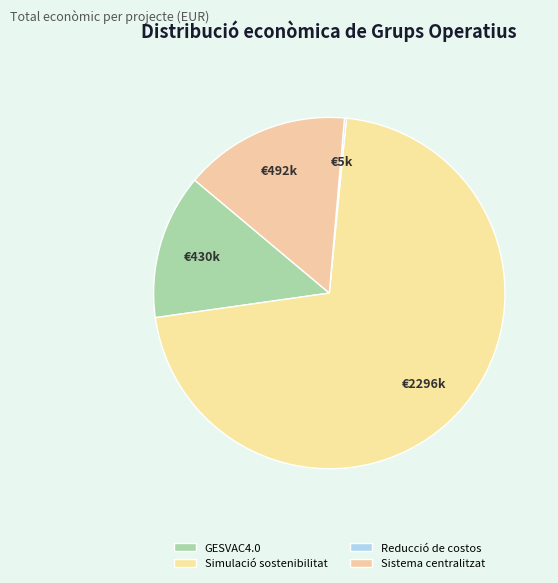

Is it true that Reducció de costos is 0% of the pie?

True